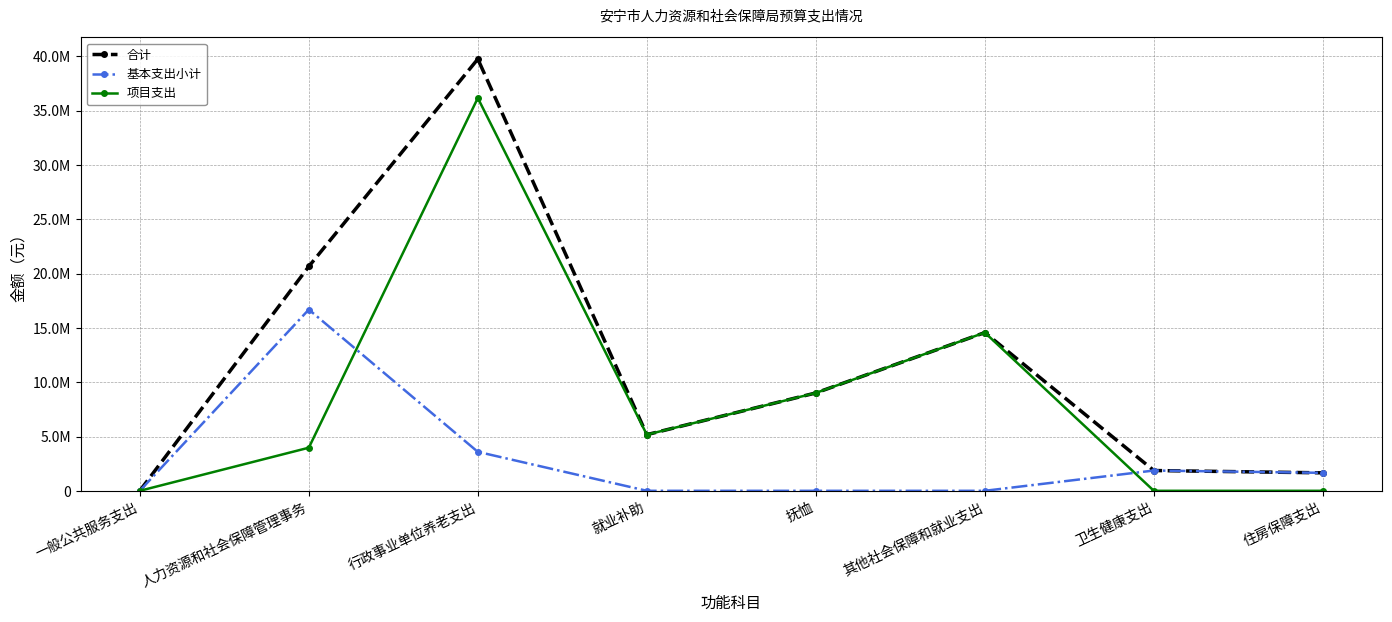

Is this an area chart (filled region under the line)?

No